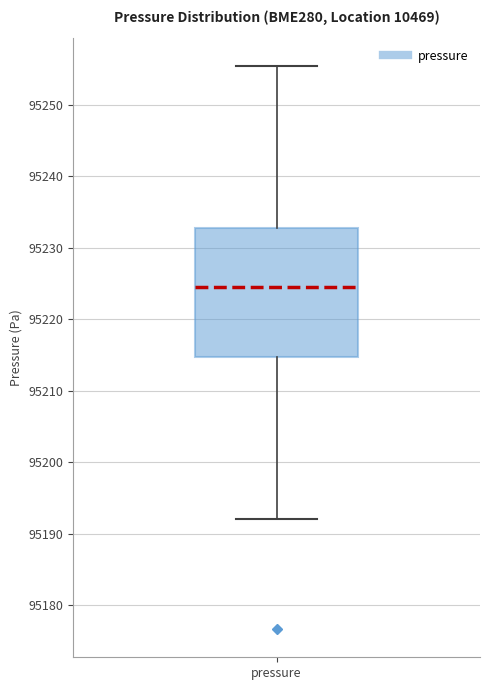

Read this box plot against the y-axis: the position of the median line, the range covered by the box, and the ends of both whiskers. The values are not printed on the chart, so give them approximately, as read against the axis.

median 95225, box 95215 to 95233, whiskers 95192 to 95255